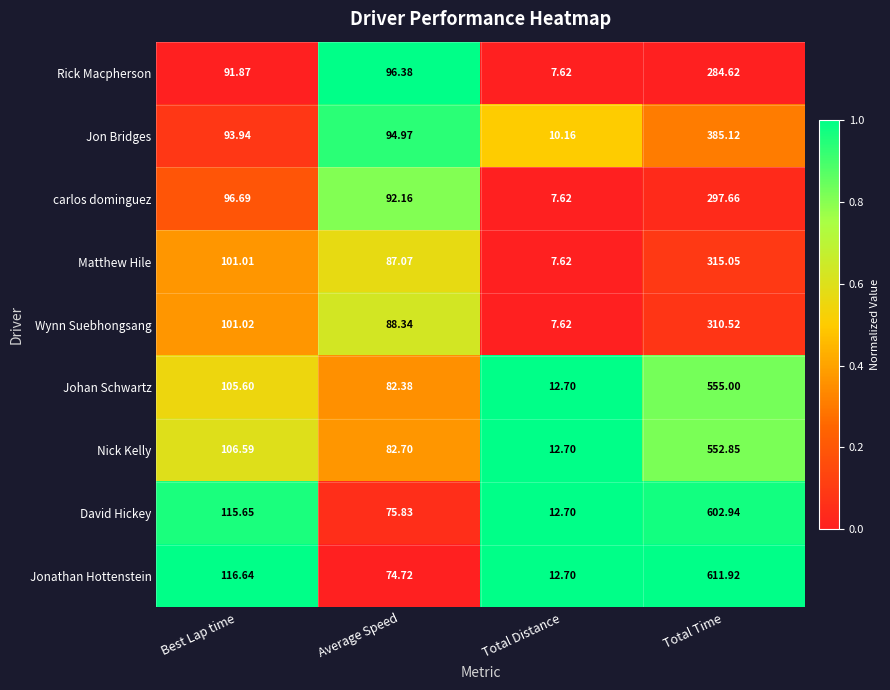

Is the value of Nick Kelly at Total Time greater than the value of Wynn Suebhongsang at Best Lap time?

Yes